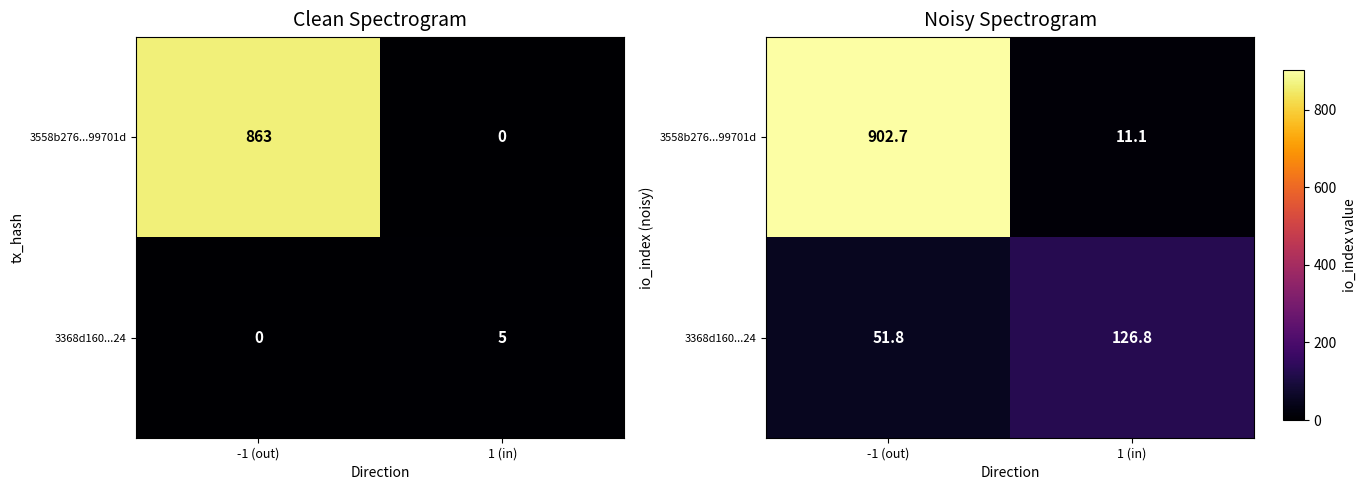

Which category has the highest value in the 3368d160...24 series?

1 (in)